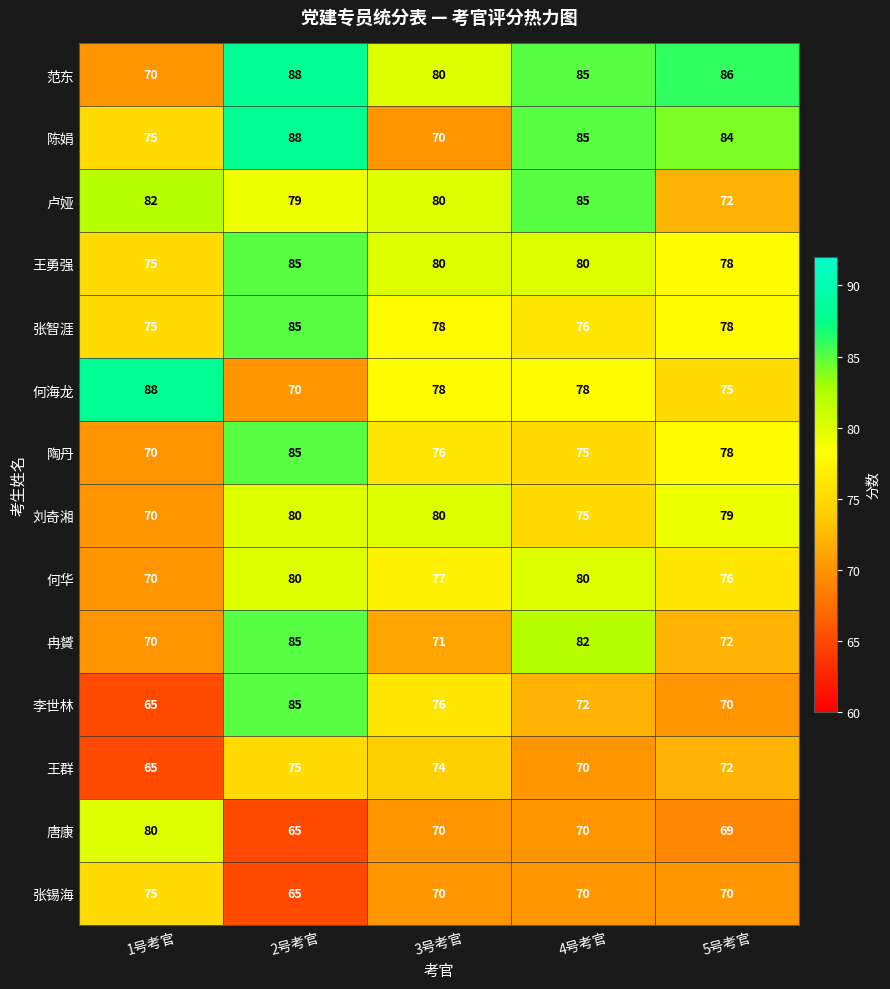

Rank the categories by 卢娅 value from highest to lowest.

4号考官, 1号考官, 3号考官, 2号考官, 5号考官